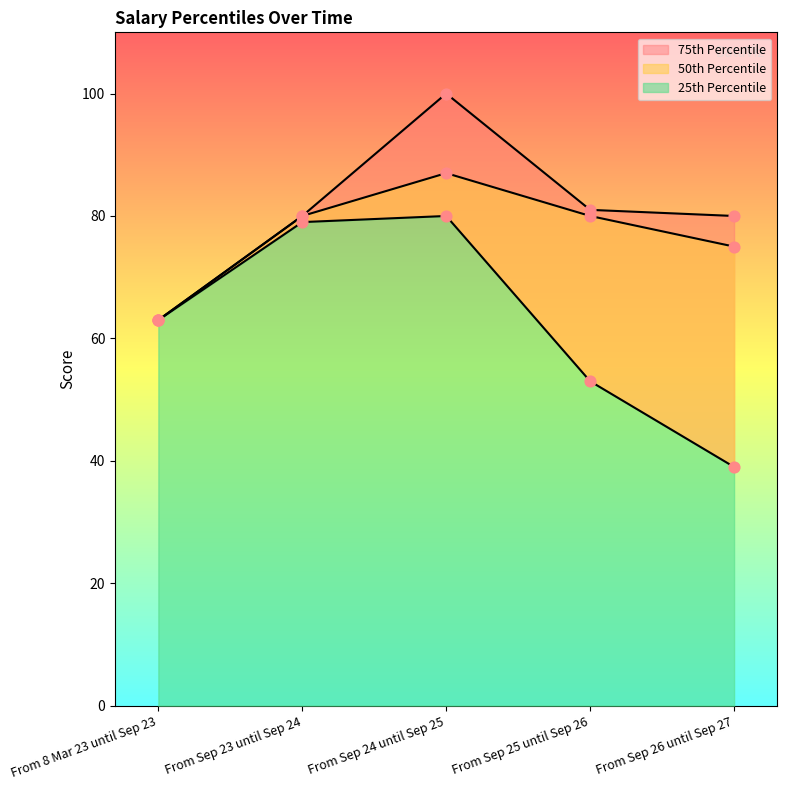

What are all the series names shown in the legend?

25th Percentile, 50th Percentile, 75th Percentile